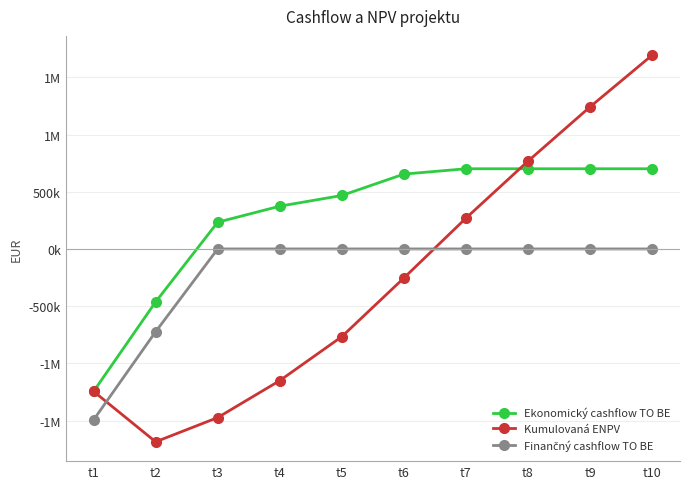

Does the chart have visible grid lines?

Yes